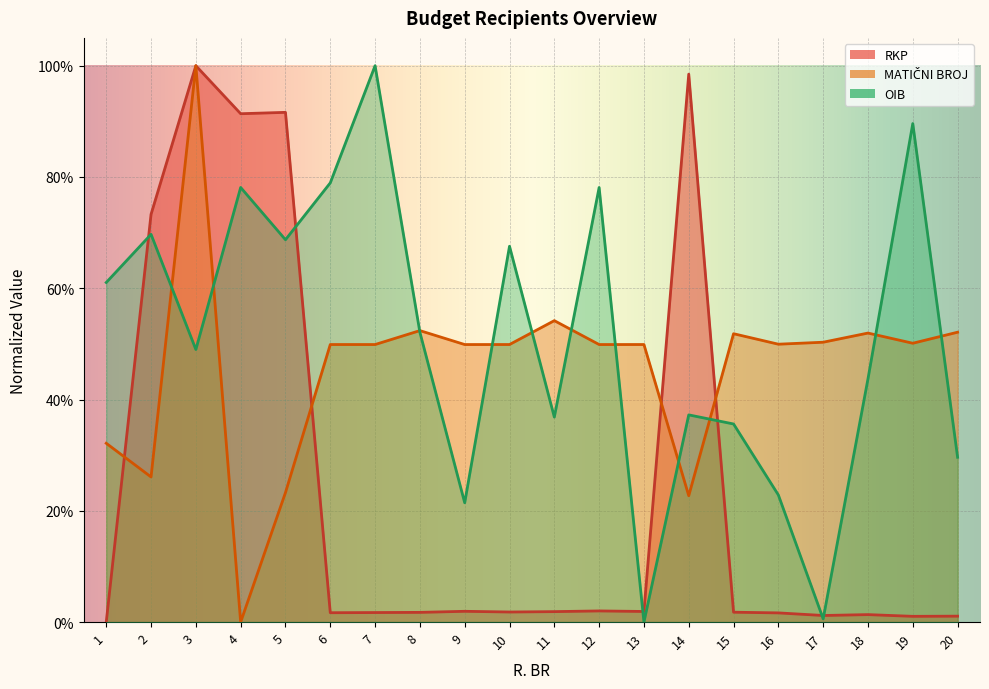

Which series has the largest range (max minus min)?

RKP